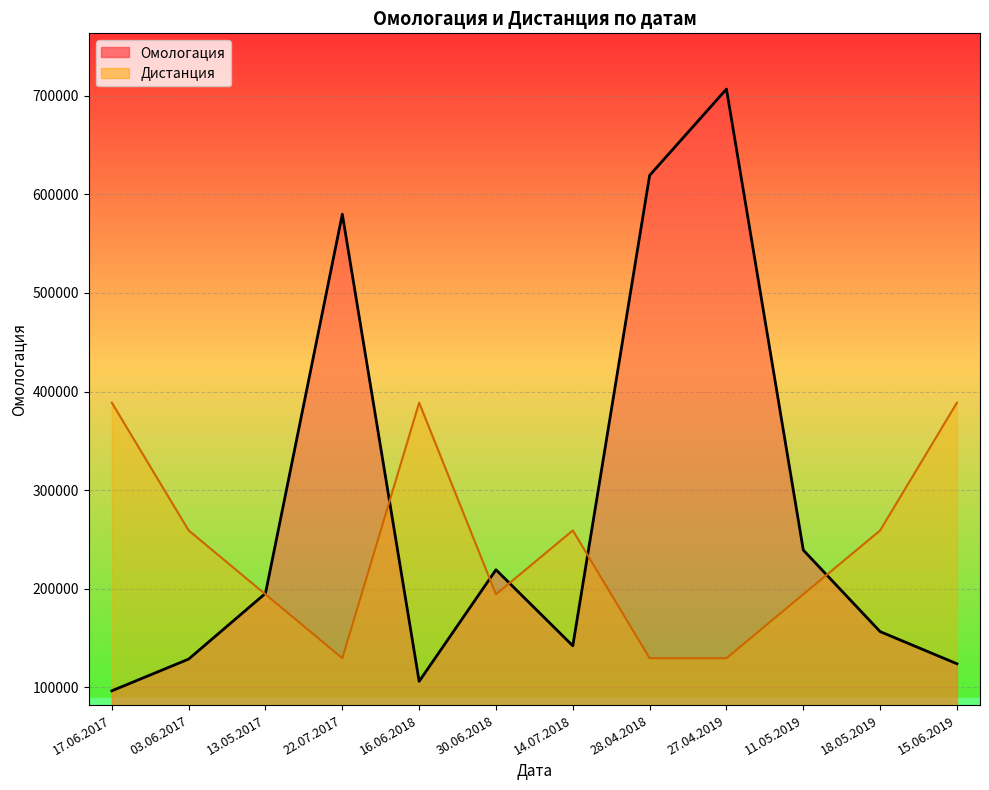

Is the value of Дистанция at 13.05.2017 greater than the value of Омологация at 13.05.2017?

No